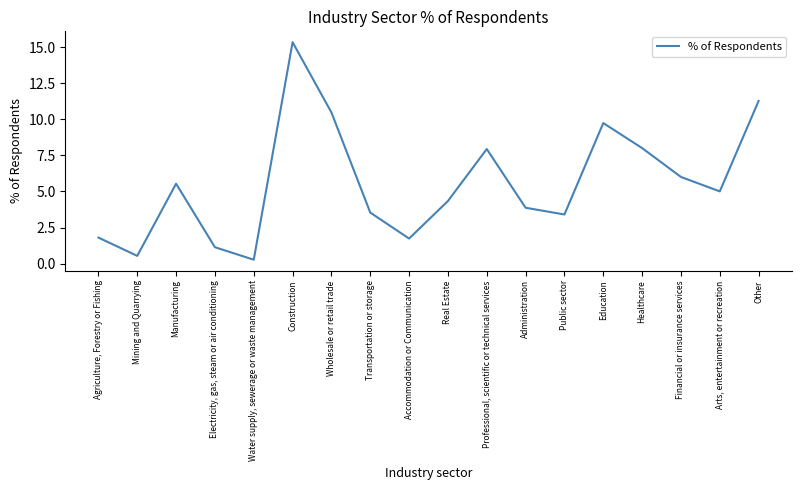

Which has a higher value, Agriculture, Forestry or Fishing or Healthcare?

Healthcare